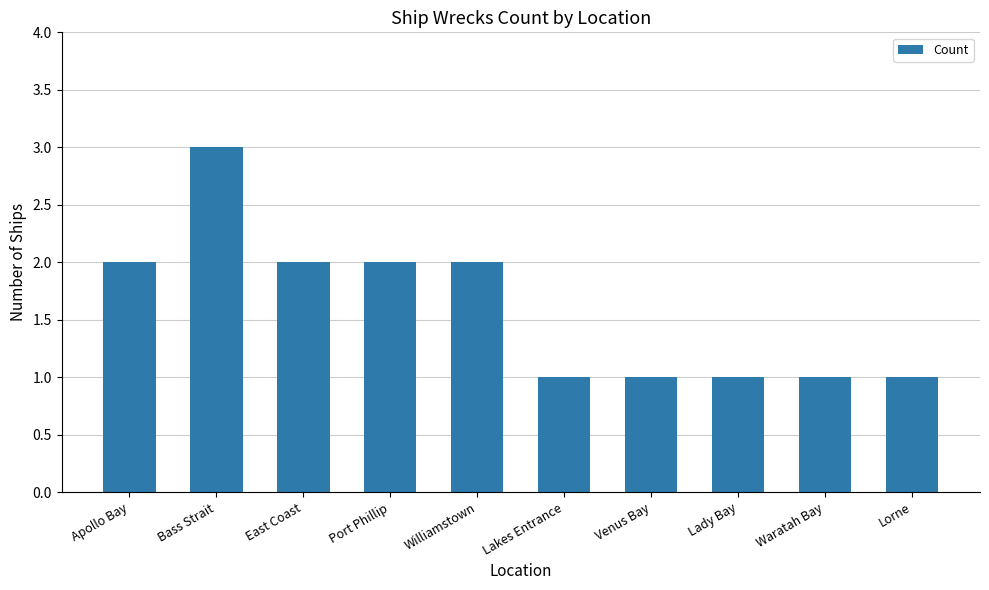

What is the difference between the second highest and minimum values?

1